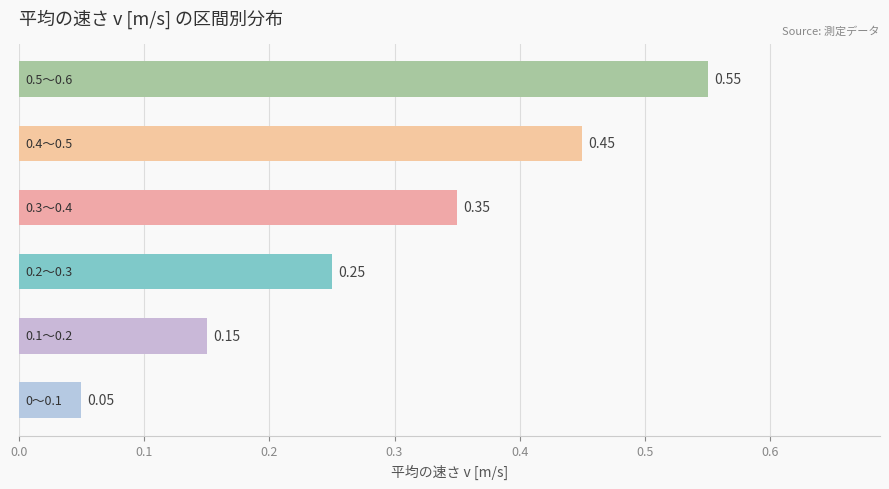

What is the difference between the maximum and second lowest values?

0.4